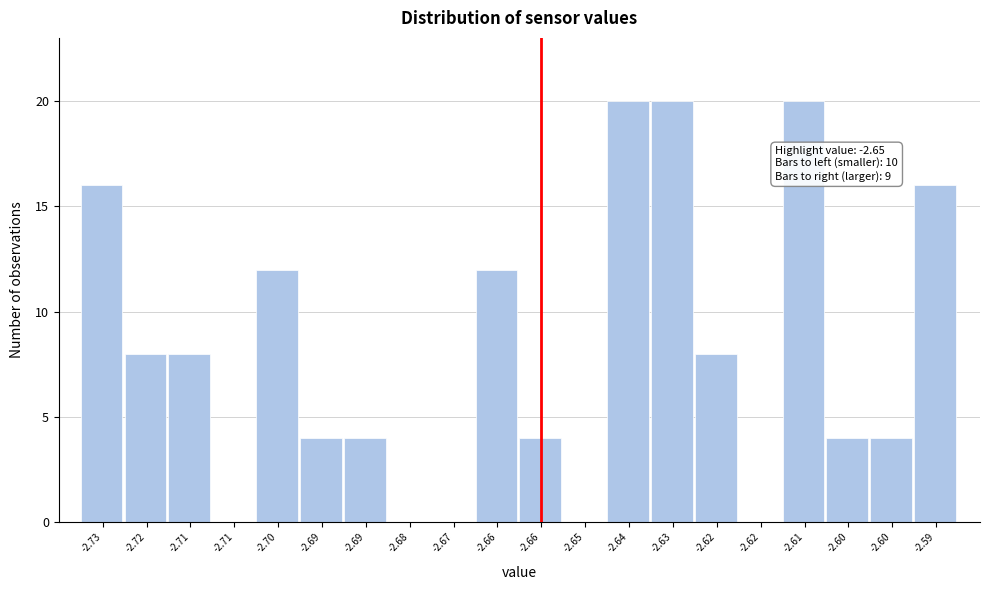

How many data points does each series have?

20